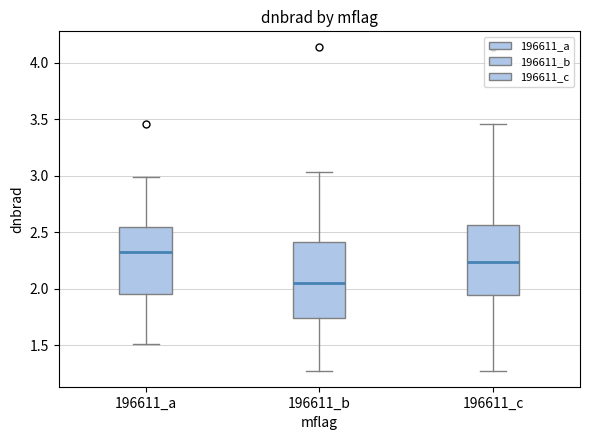

Reading left to right, read every box against the y-axis: the position of its median line, the range the box covers, and the ends of its whiskers. The values are not printed on the chart, so give them approximately, as read against the axis.

196611_a: median 2.35, box 1.95 to 2.55, whiskers 1.50 to 3.00
196611_b: median 2.05, box 1.75 to 2.40, whiskers 1.30 to 3.05
196611_c: median 2.25, box 1.95 to 2.55, whiskers 1.30 to 3.45